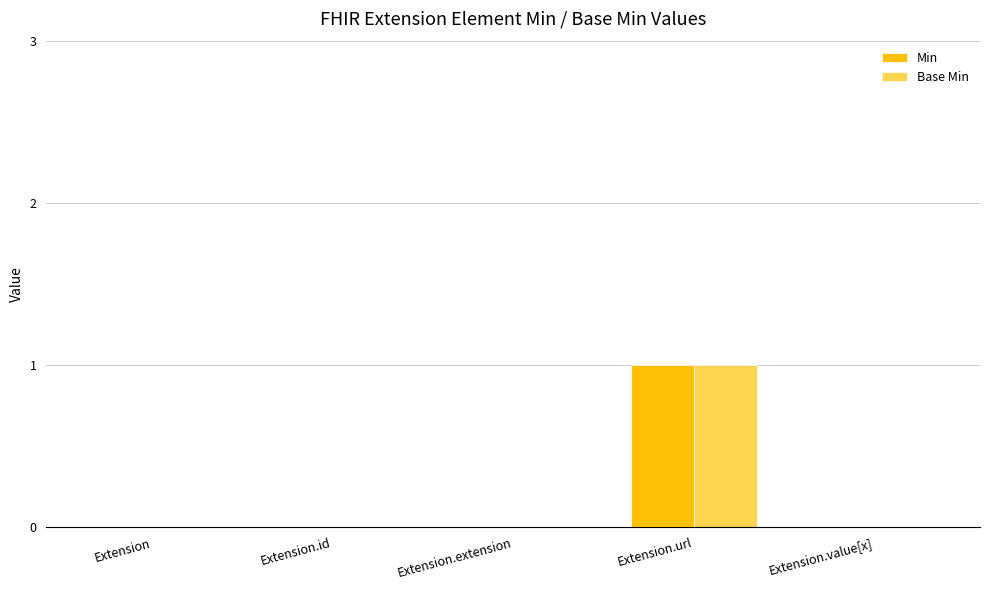

Count the Min values in the range 0 to 1.

5